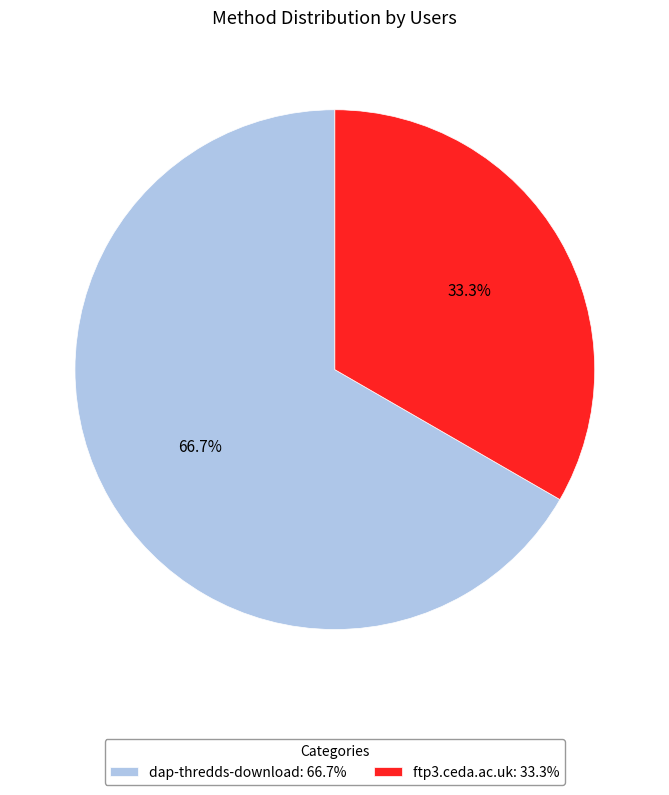

Which has a higher value, dap-thredds-download or ftp3.ceda.ac.uk?

dap-thredds-download